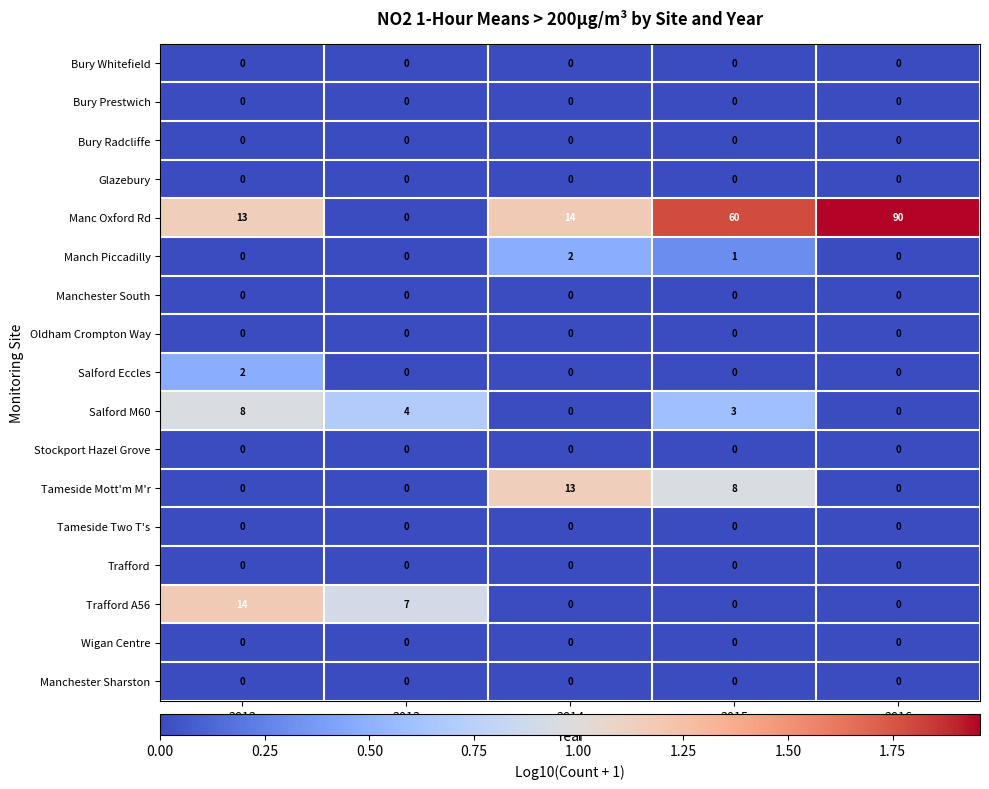

At how many categories does at least one series exceed 0?

5